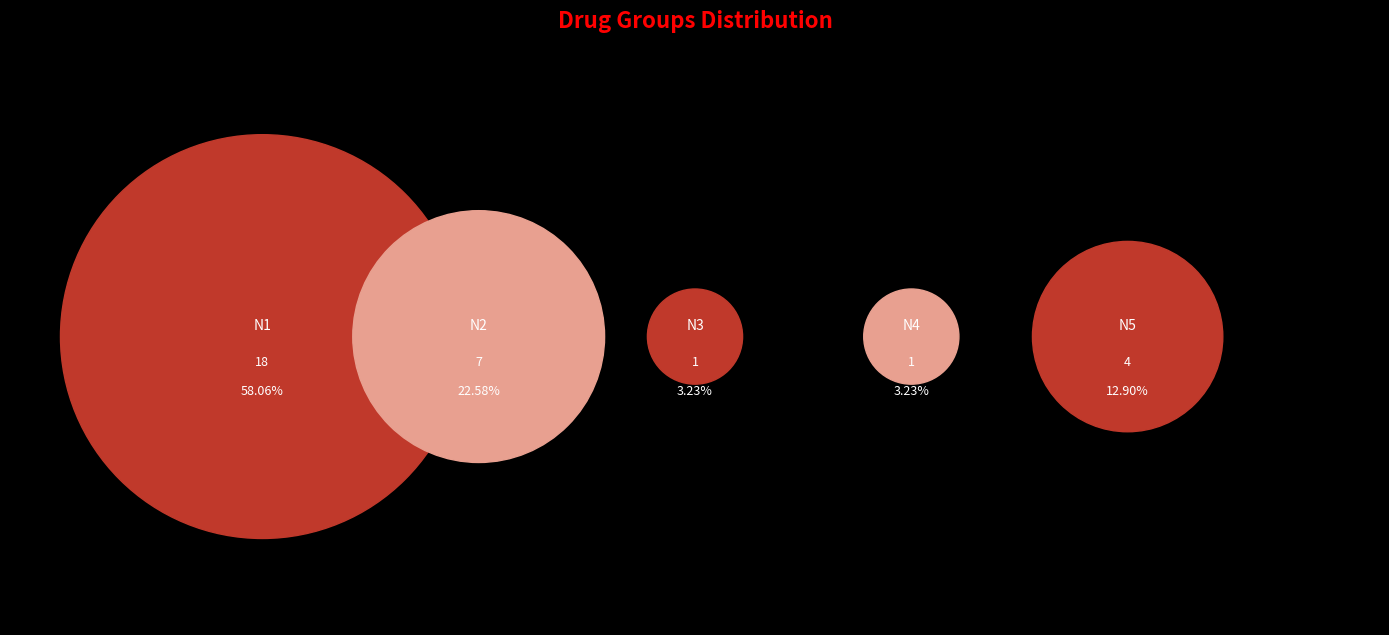

Which category has the biggest portion of the pie?

N1